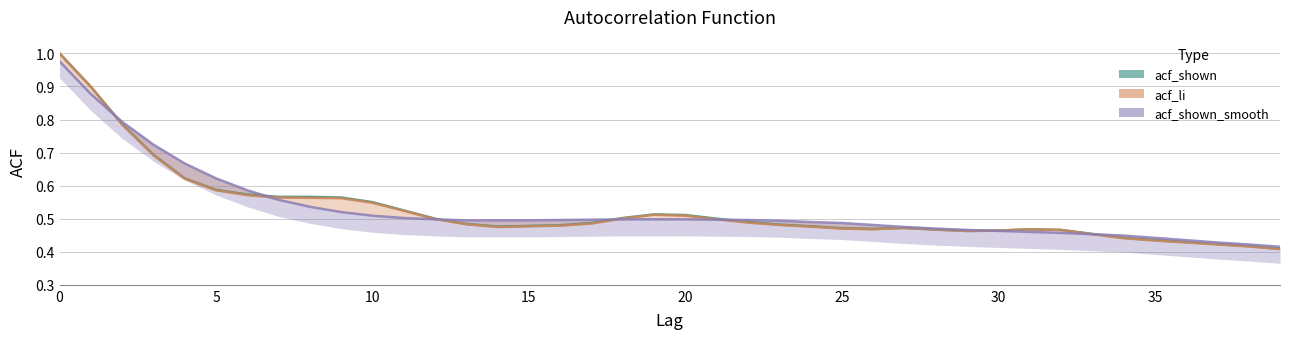

Which series changed the most between 22 and 27?

acf_shown_smooth